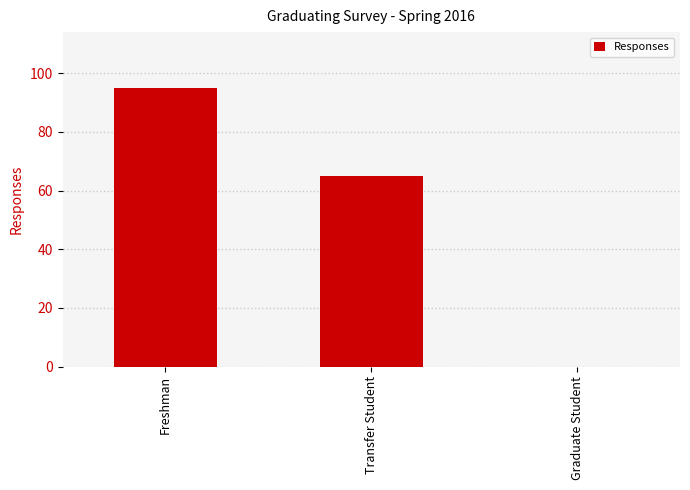

What is the change in value from Freshman to Transfer Student?

-30